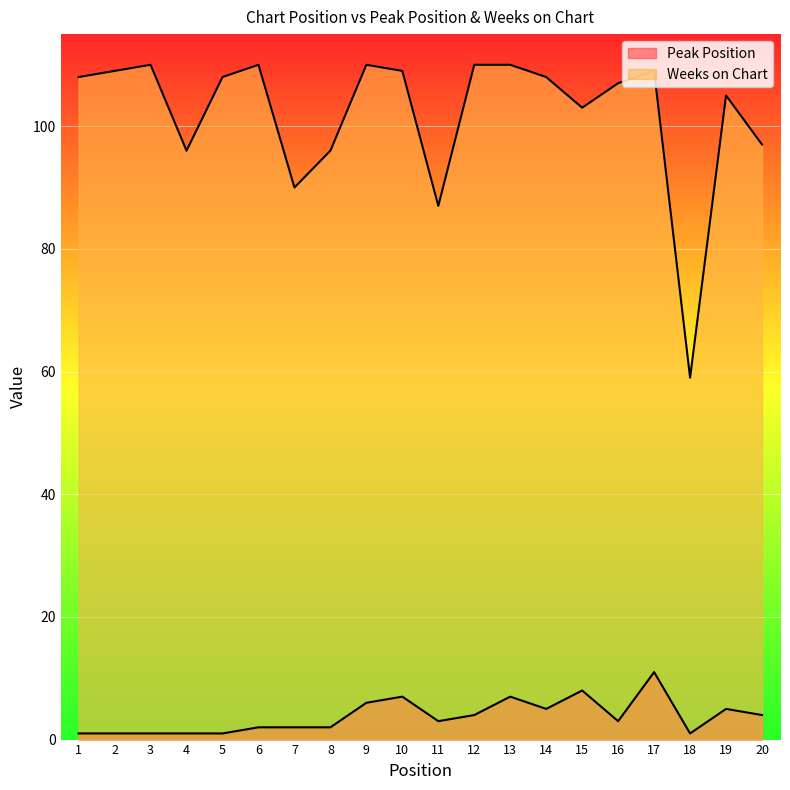

Is it true that Weeks on Chart equals 134 at 8?

False